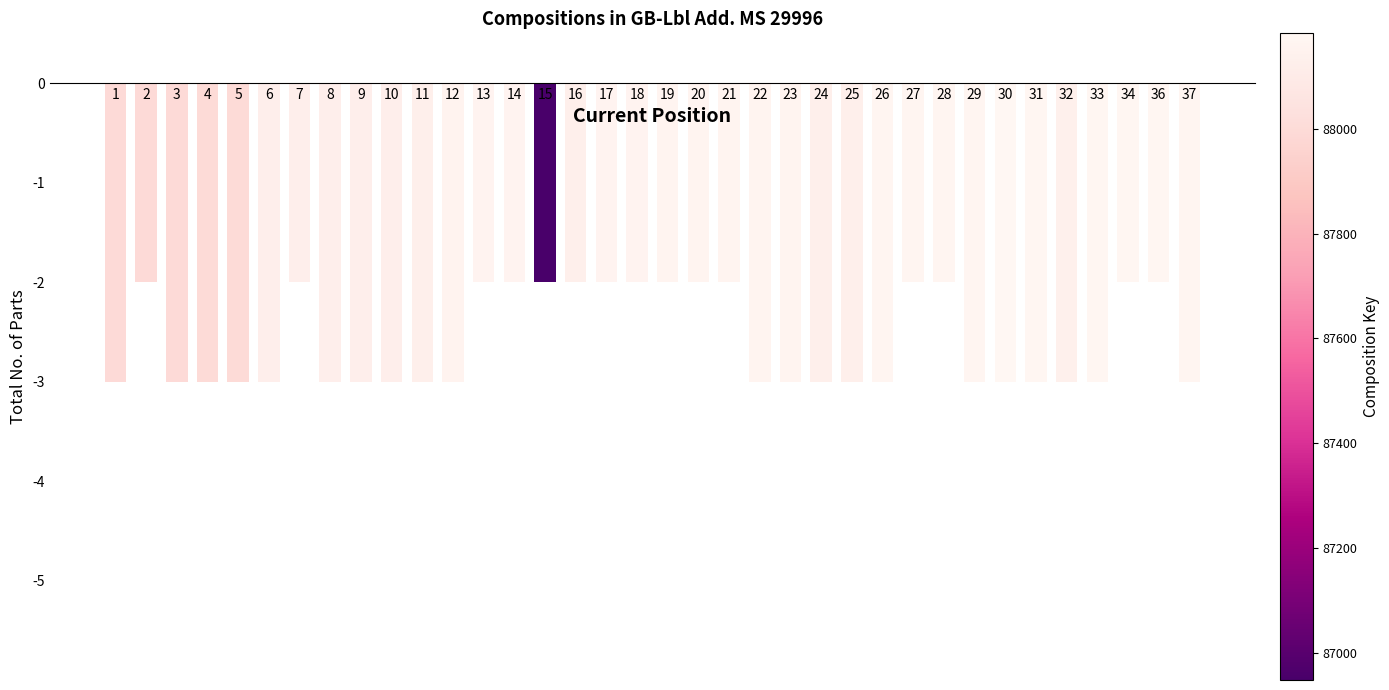

What is the sum of the values at 4 and 10?

-6